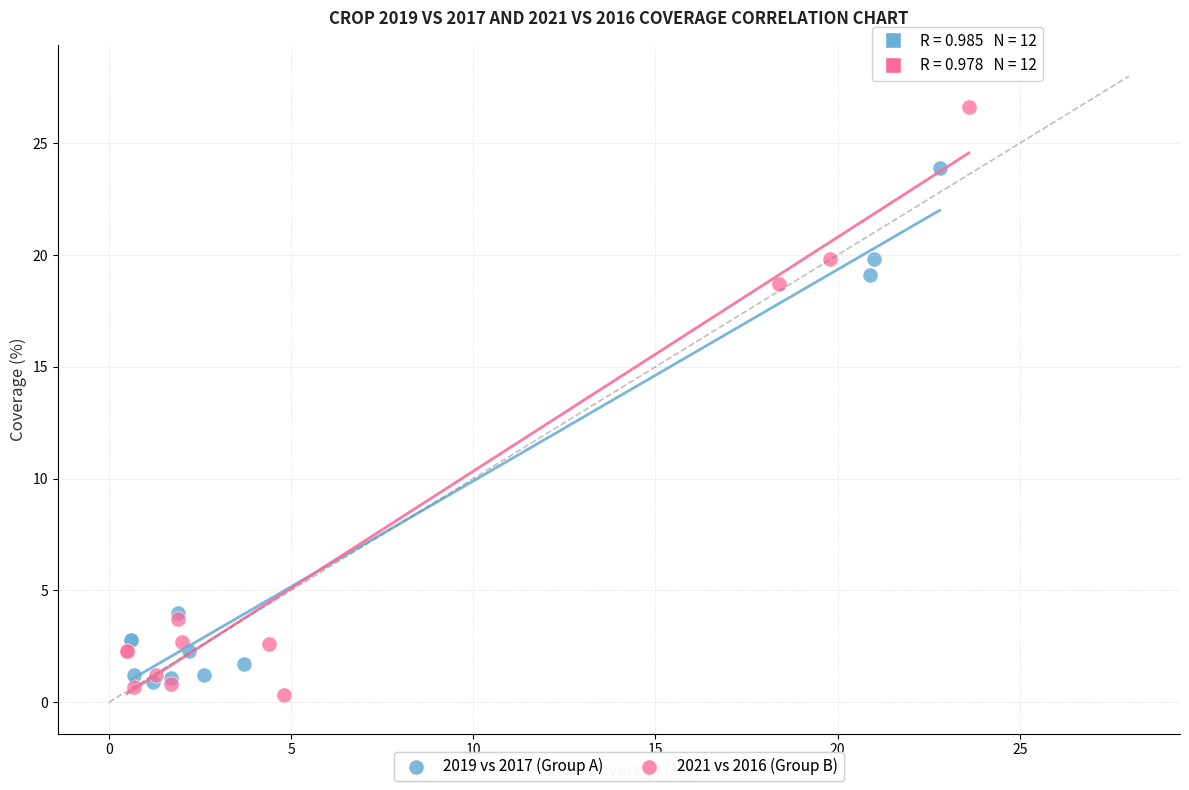

Which series has the widest spread of Y values?

2021 vs 2016 (Group B)